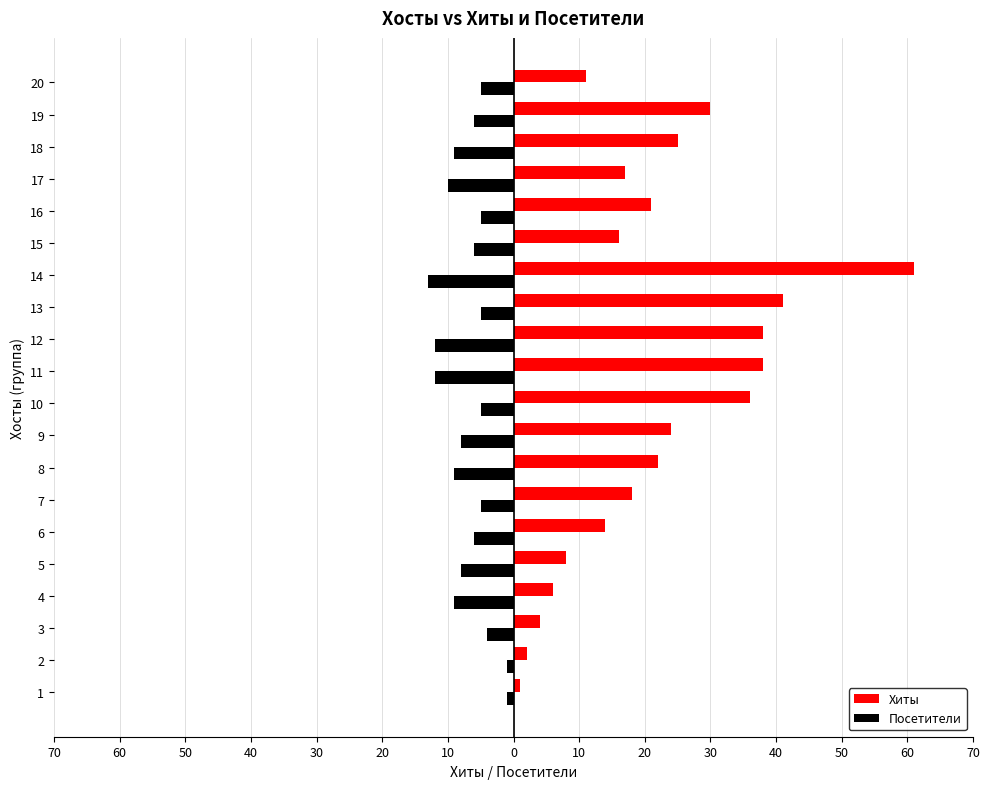

What are all the series names shown in the legend?

Хиты, Посетители